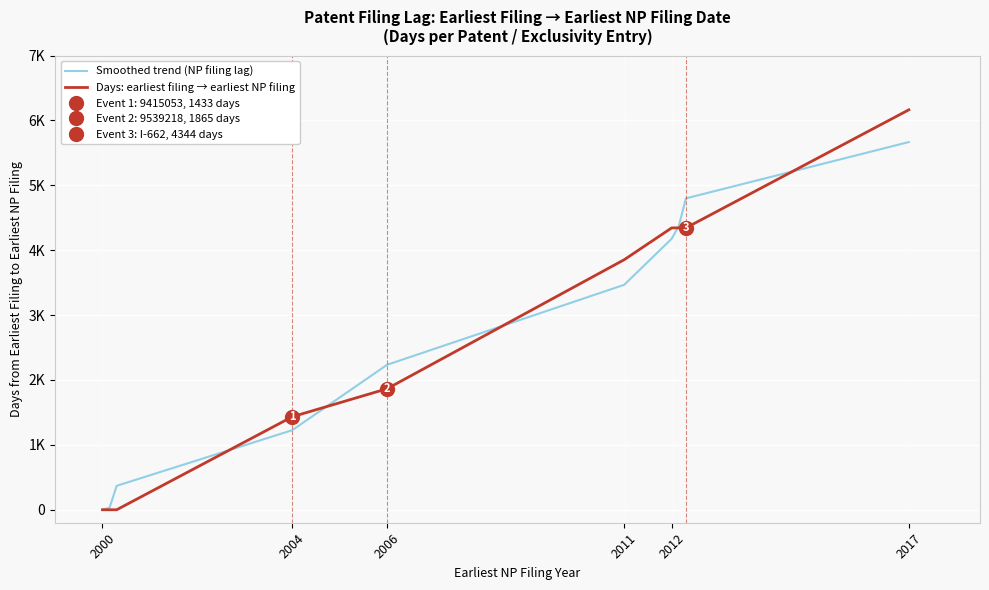

Is this an area chart (filled region under the line)?

No